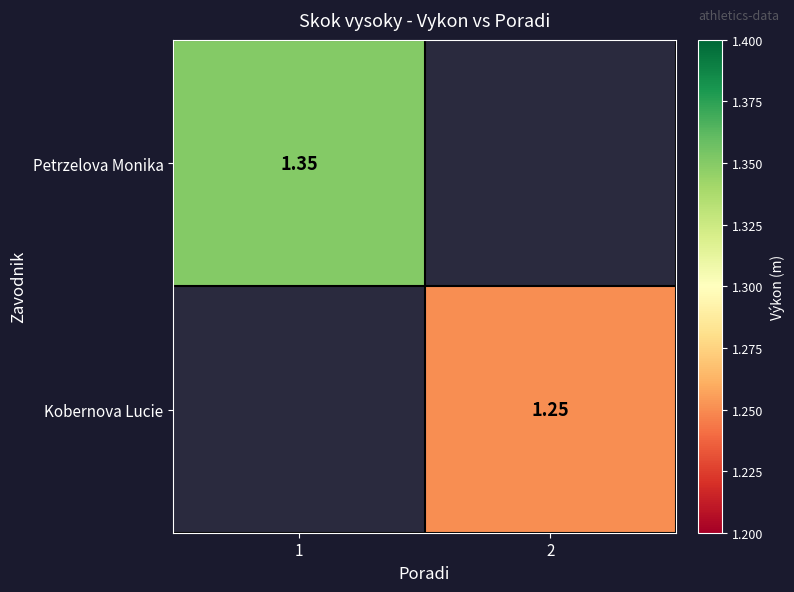

The Petrzelova Monika series shows 1.4 at 1. True or false?

True